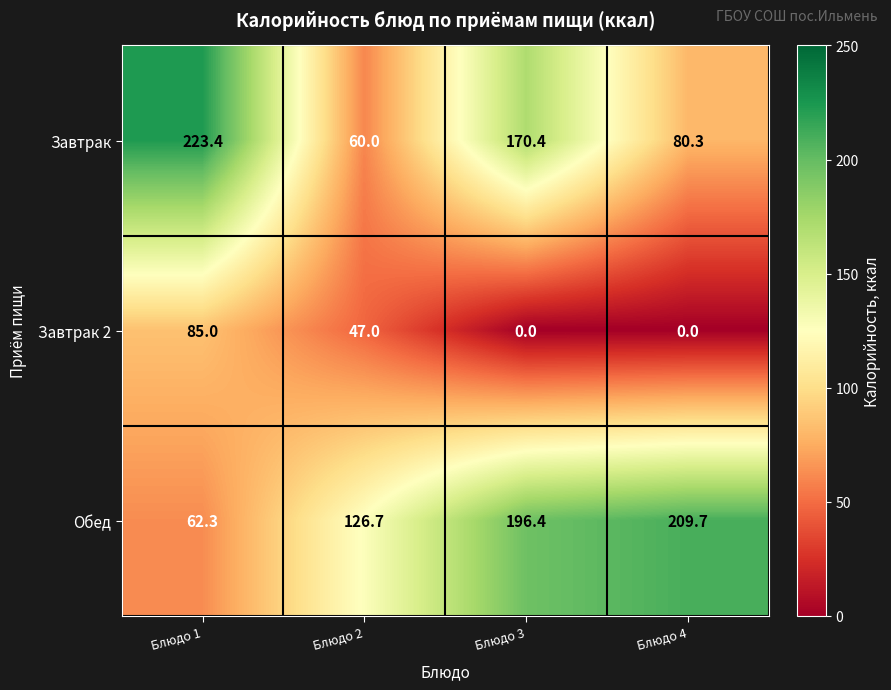

What is the highest value of the Обед series?

209.7